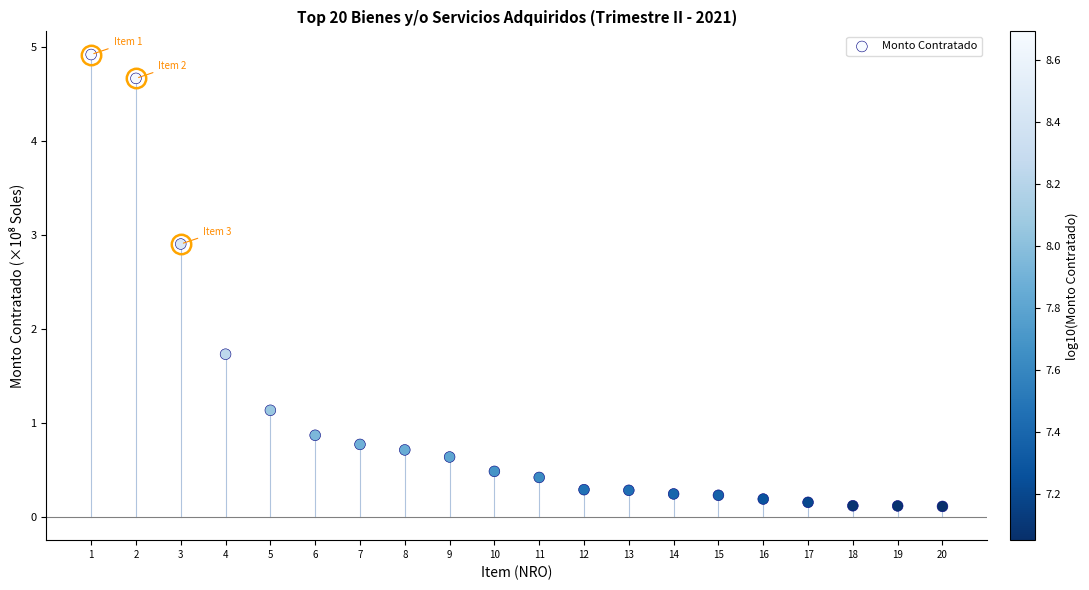

What is the range of X values (max minus min)?

19.0